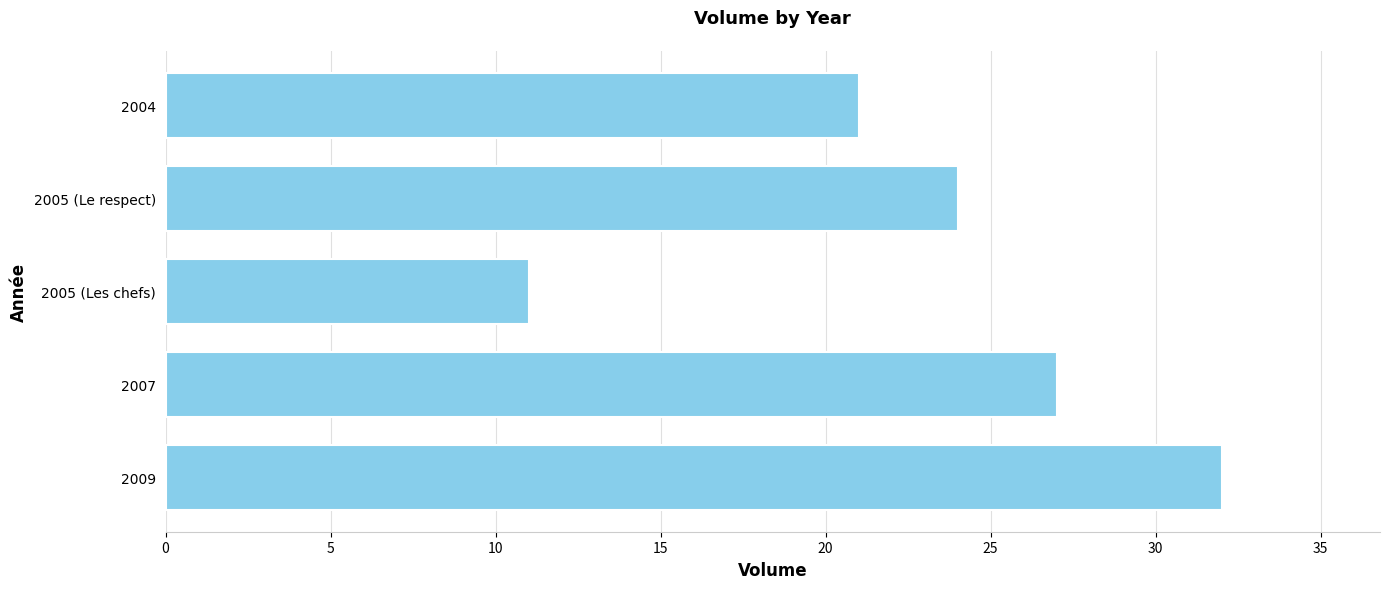

What is the greatest value displayed?

32